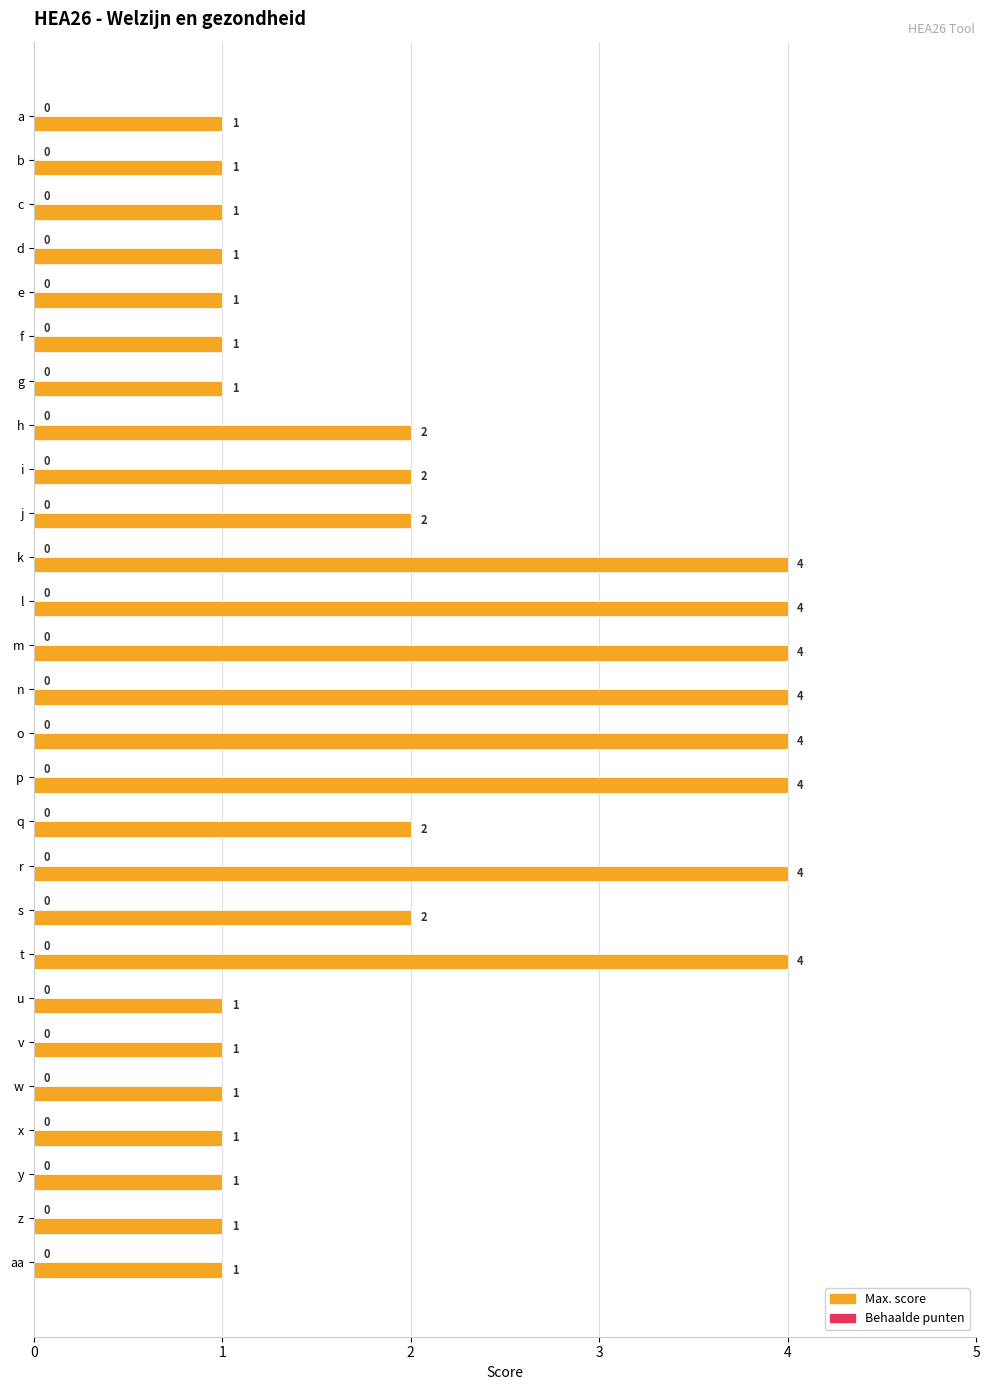

The value at aa is 0. True or false?

False